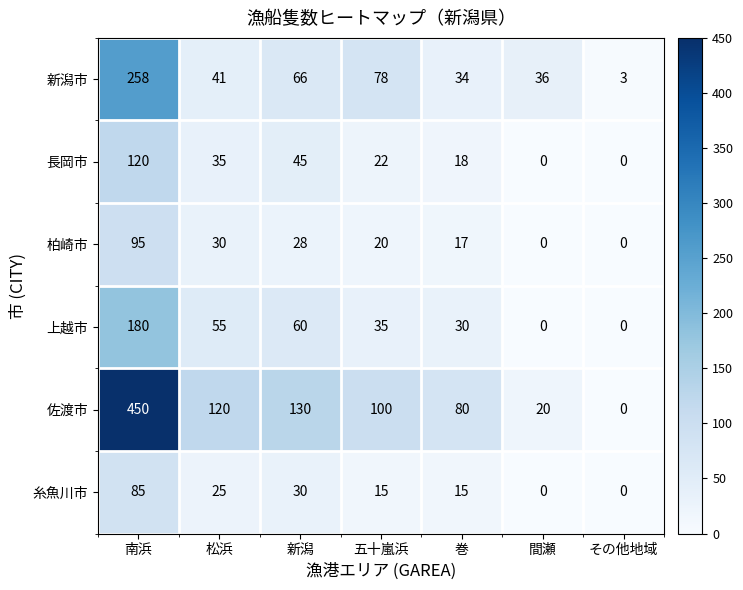

What is the greatest value displayed?

450